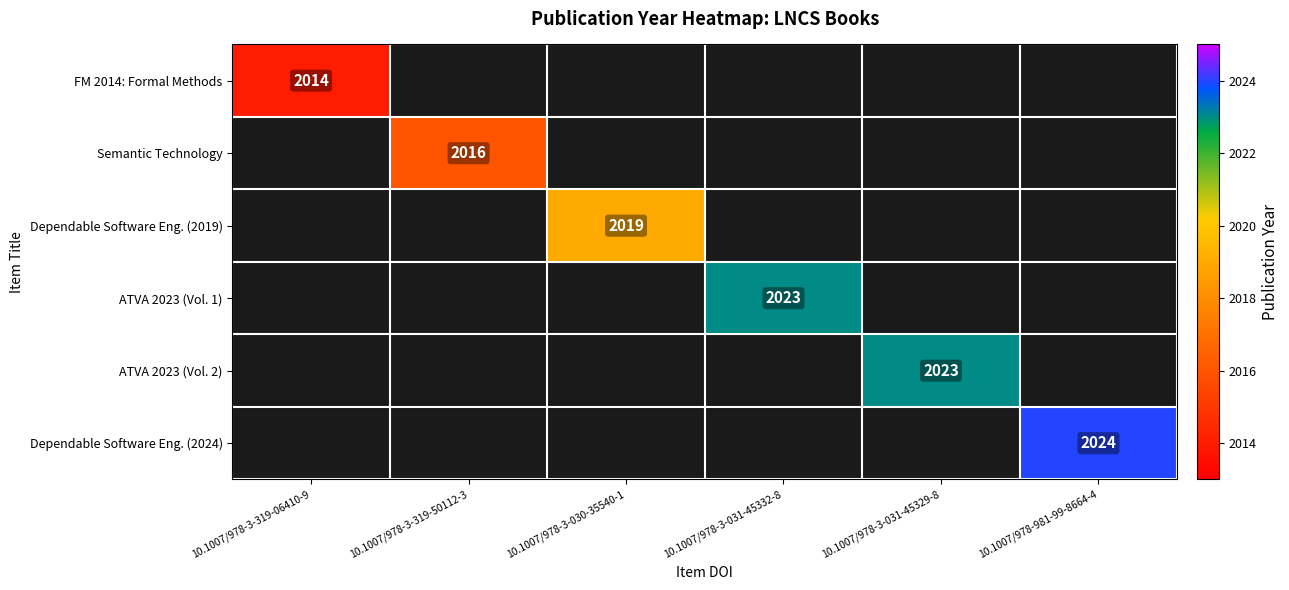

True or false: Semantic Technology has a value of 2016 at 10.1007/978-3-319-50112-3.

True